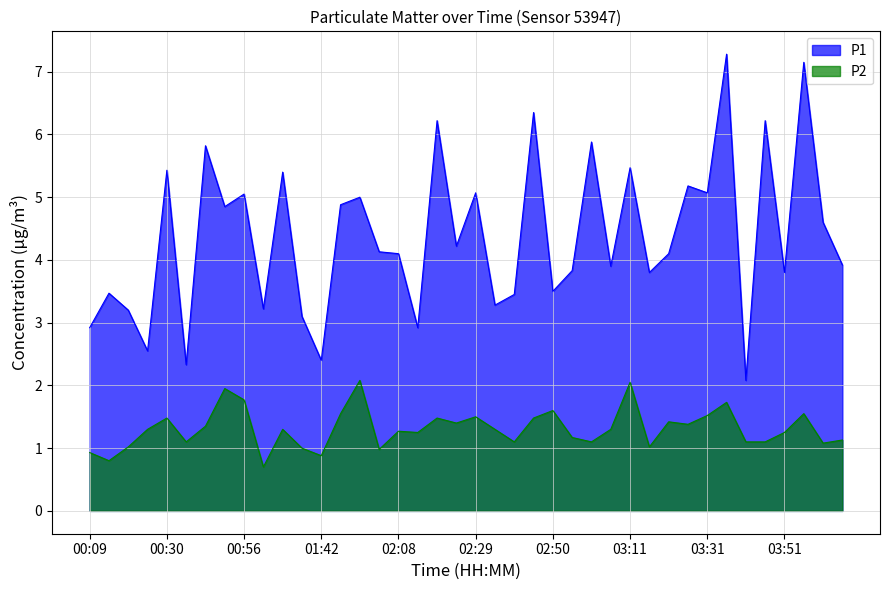

Reading right to left, what are all the values shown in this chart?

P1: 3.9	4.6	7.2	3.8	6.2	2.1	7.3	5.1	5.2	4.1	3.8	5.5	3.9	5.9	3.8	3.5	6.3	3.5	3.3	5.1	4.2	6.2	2.9	4.1	4.1	5.0	4.9	2.4	3.1	5.4	3.2	5.0	4.8	5.8	2.3	5.4	2.5	3.2	3.5	2.9
P2: 1.1	1.1	1.6	1.2	1.1	1.1	1.7	1.5	1.4	1.4	1.0	2.0	1.3	1.1	1.2	1.6	1.5	1.1	1.3	1.5	1.4	1.5	1.2	1.3	1.0	2.1	1.6	0.9	1.0	1.3	0.7	1.8	1.9	1.4	1.1	1.5	1.3	1.0	0.8	0.9